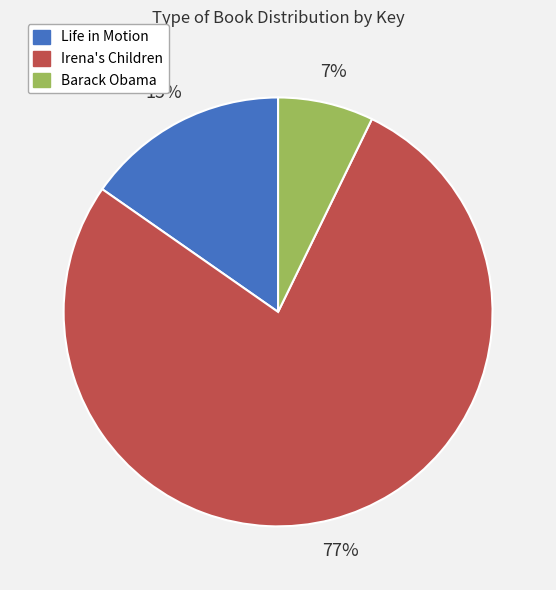

To the nearest percent, what percentage of the pie is Life in Motion?

15%